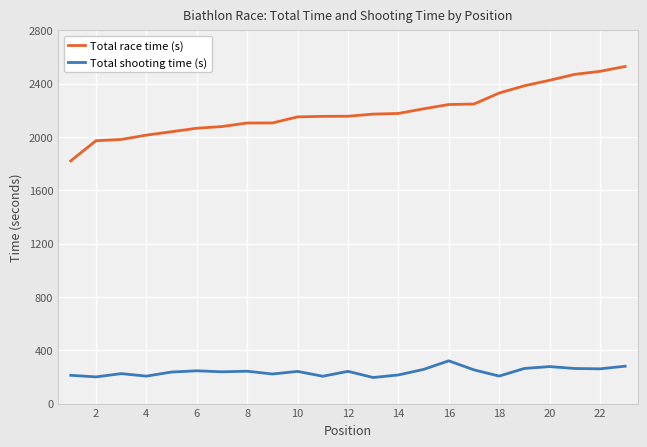

Which series has the largest total across all categories?

Total race time (s)